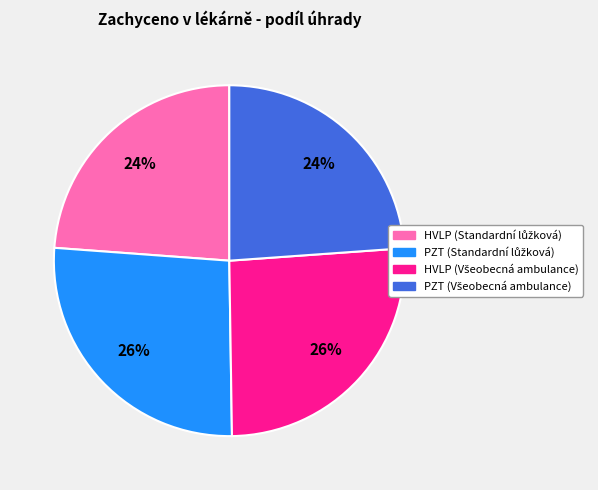

Is there a majority slice in this chart?

No